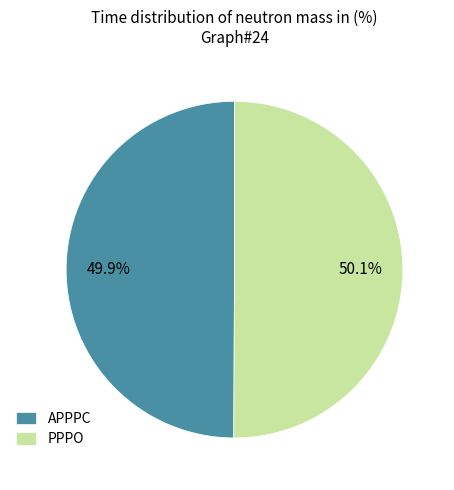

To the nearest percent, what is the average slice percentage?

50%